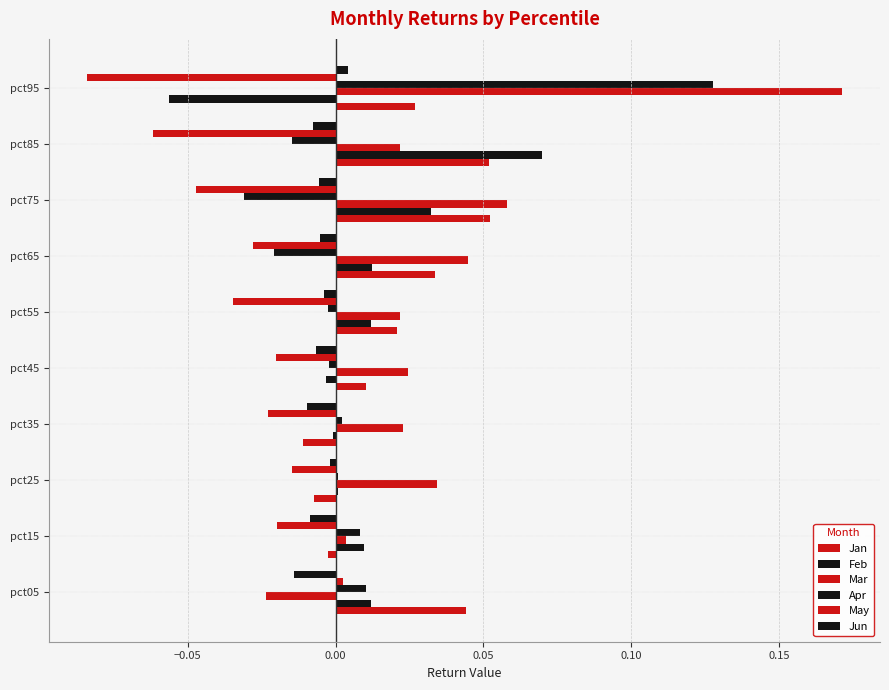

How many series are shown in this chart?

6